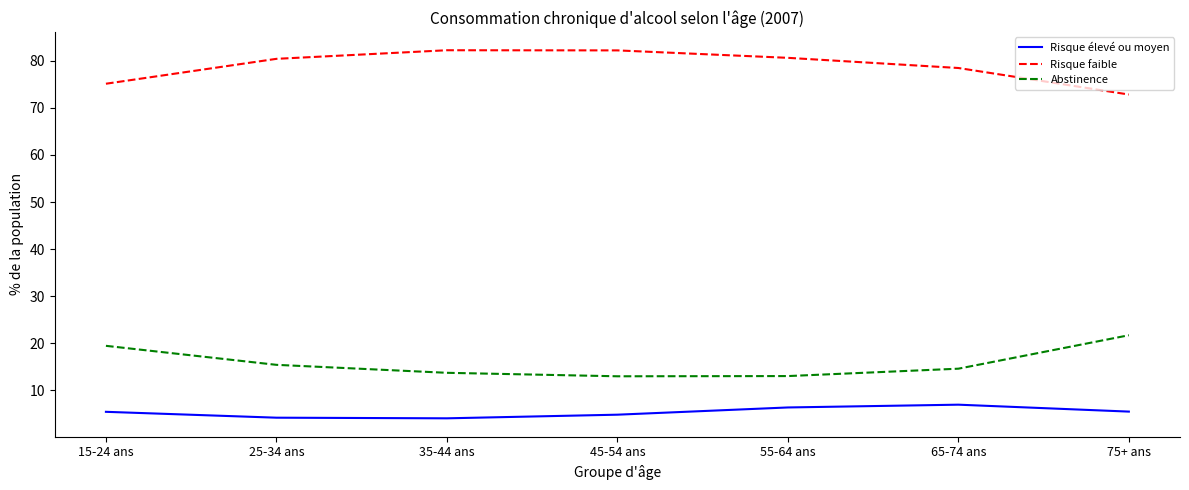

What is the difference between the maximum and minimum values in the Abstinence series?

8.7